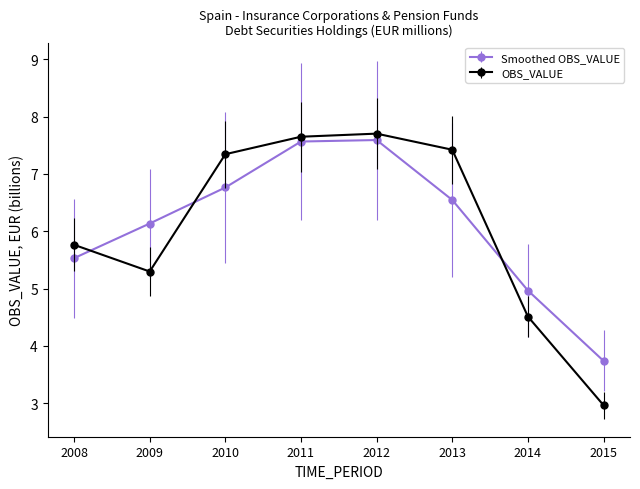

The value of Smoothed OBS_VALUE at 2010 is 3.6. True or false?

False